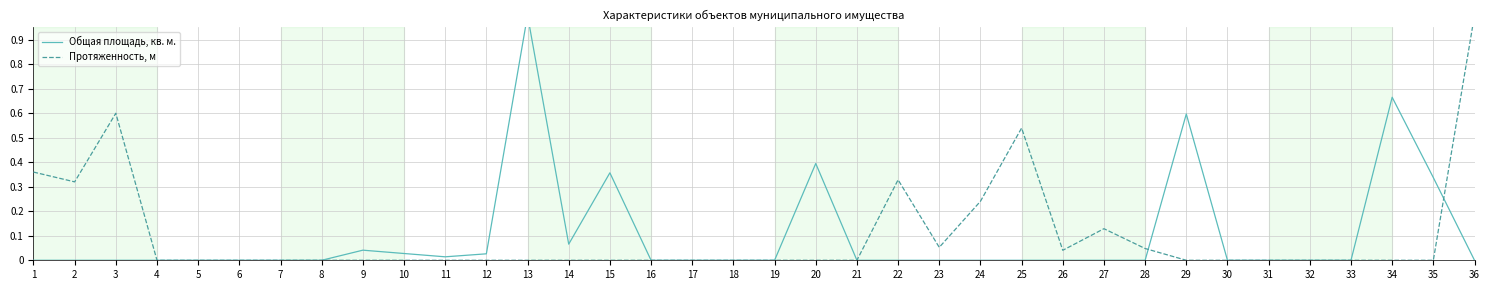

At which category does the chart reach its peak across all series?

13